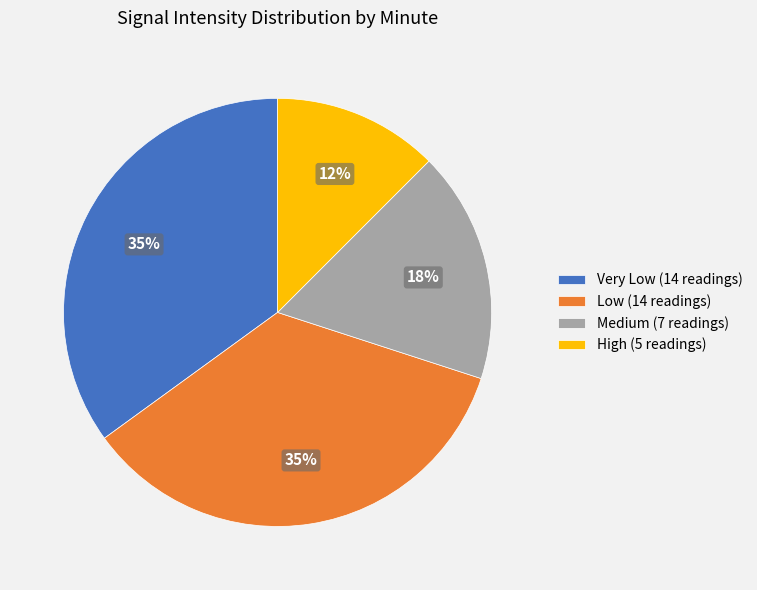

Is the sum of Low (14 readings) and Very Low (14 readings) greater than half?

Yes